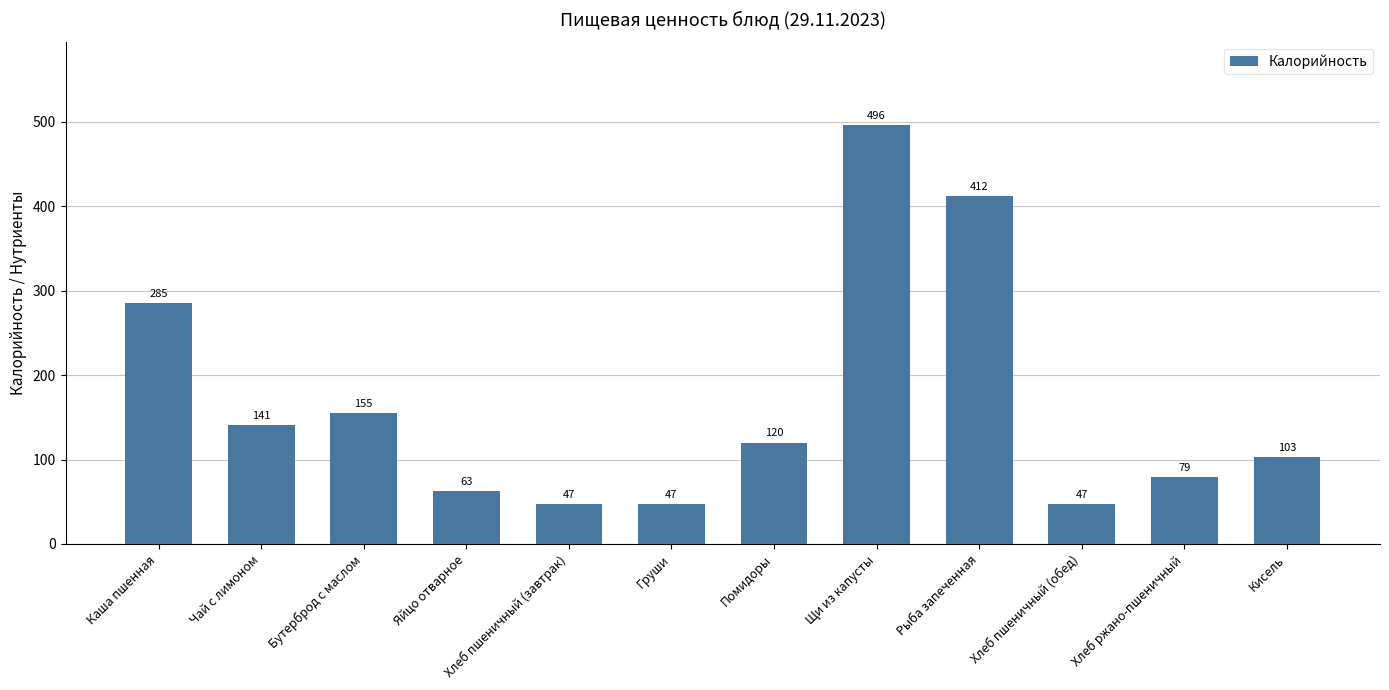

What is the average value?

166